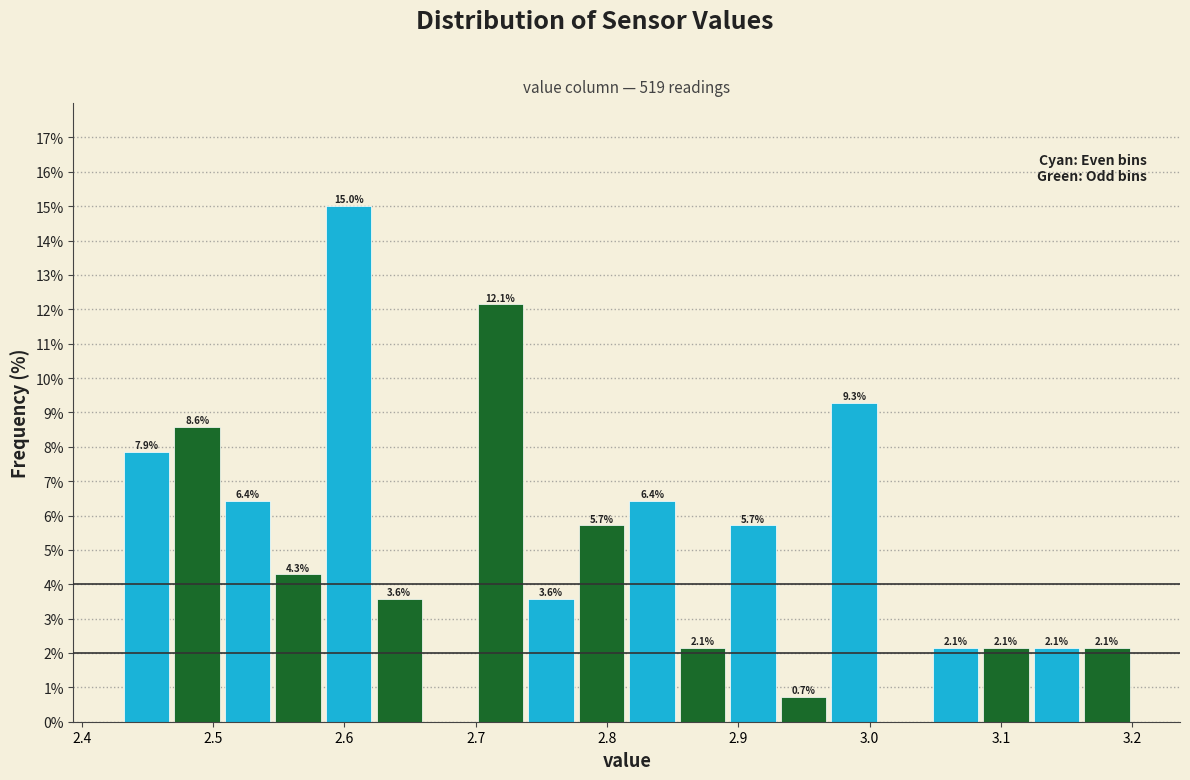

Read against the x-axis, roughly where is the centre of the tallest bar?

2.60